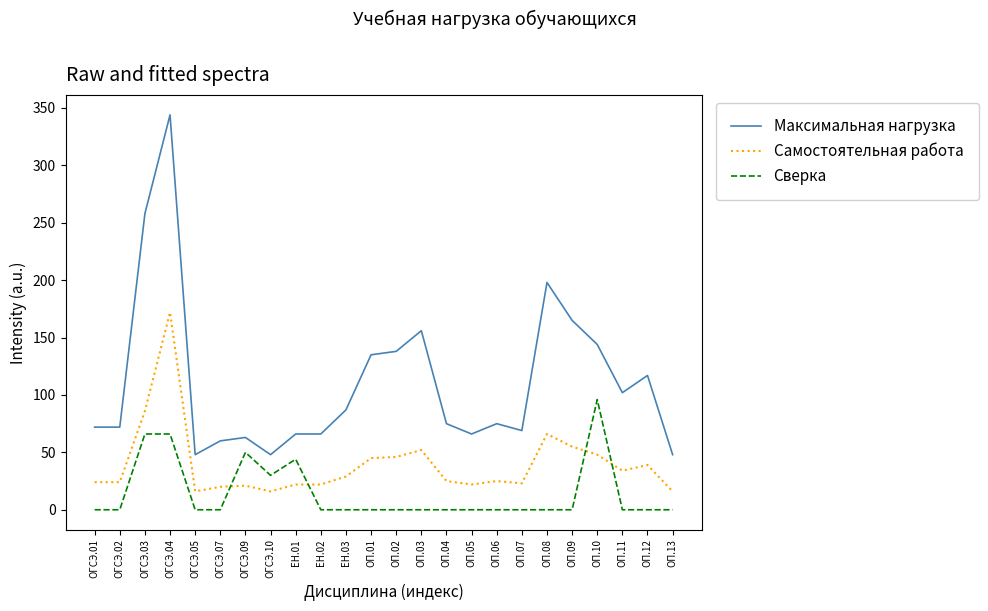

True or false: Сверка and Максимальная нагрузка cross at least once.

False